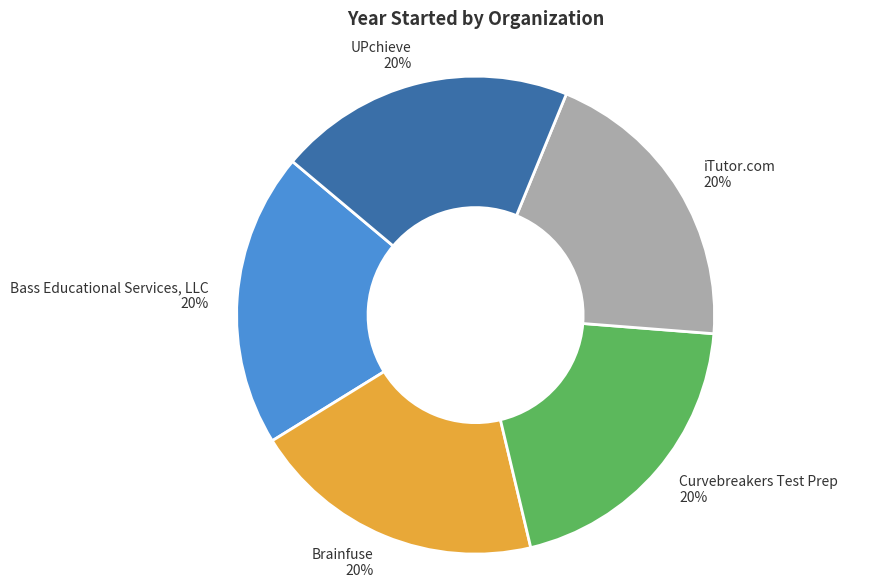

How many slices are in this pie chart?

5